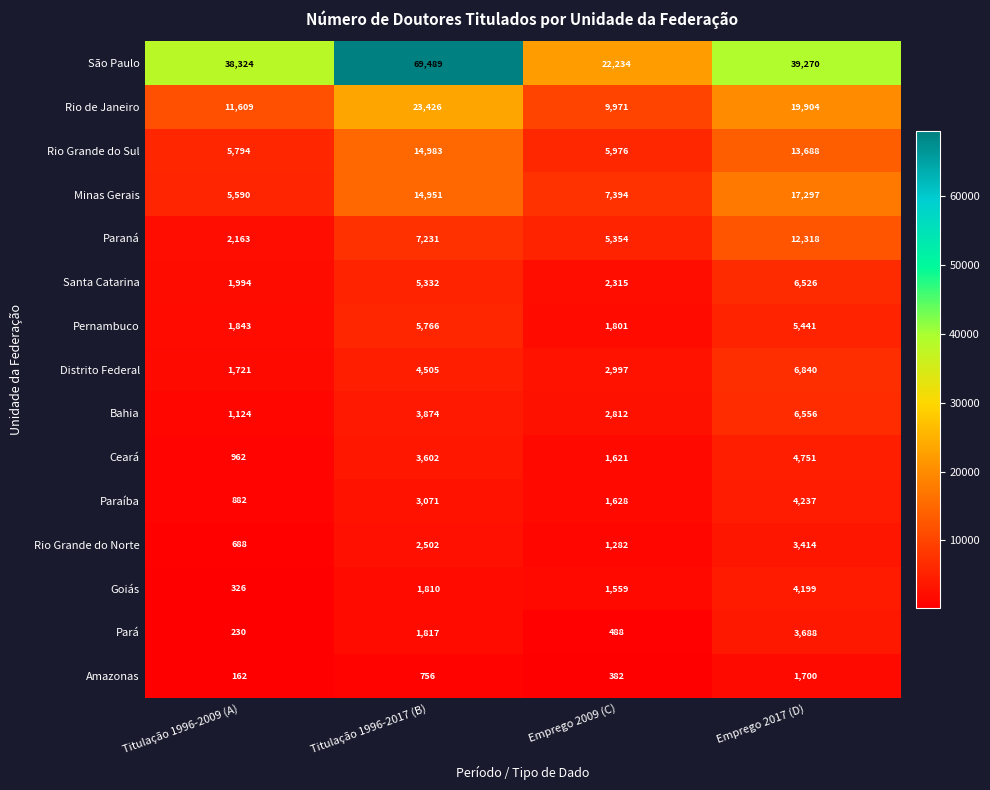

How many series are shown in this chart?

15